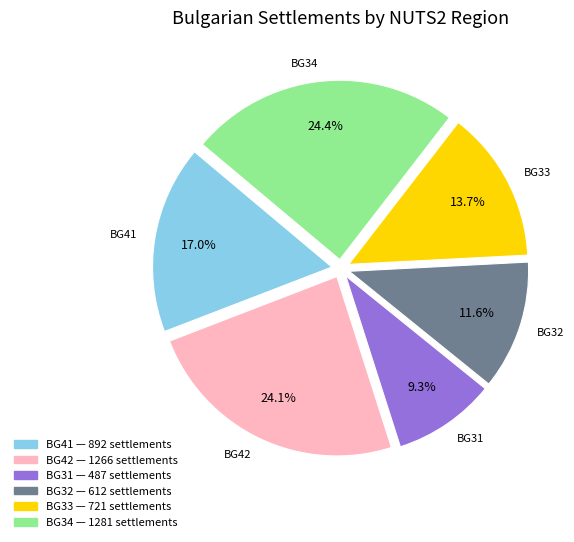

Does any single category account for the majority?

No